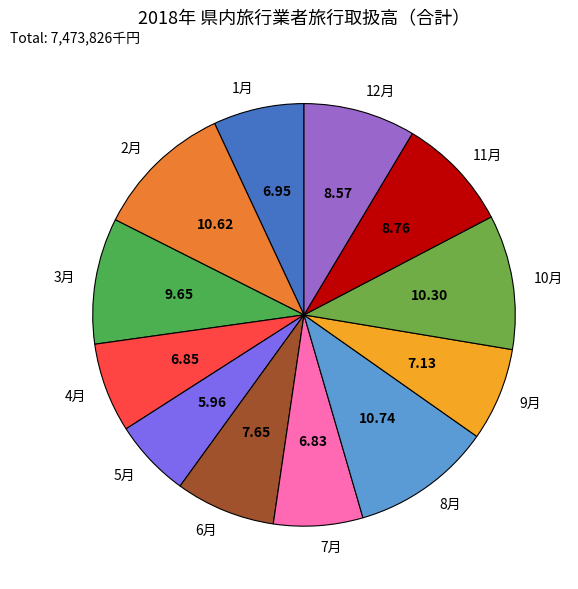

True or false: 2月 accounts for 16% of the total.

False